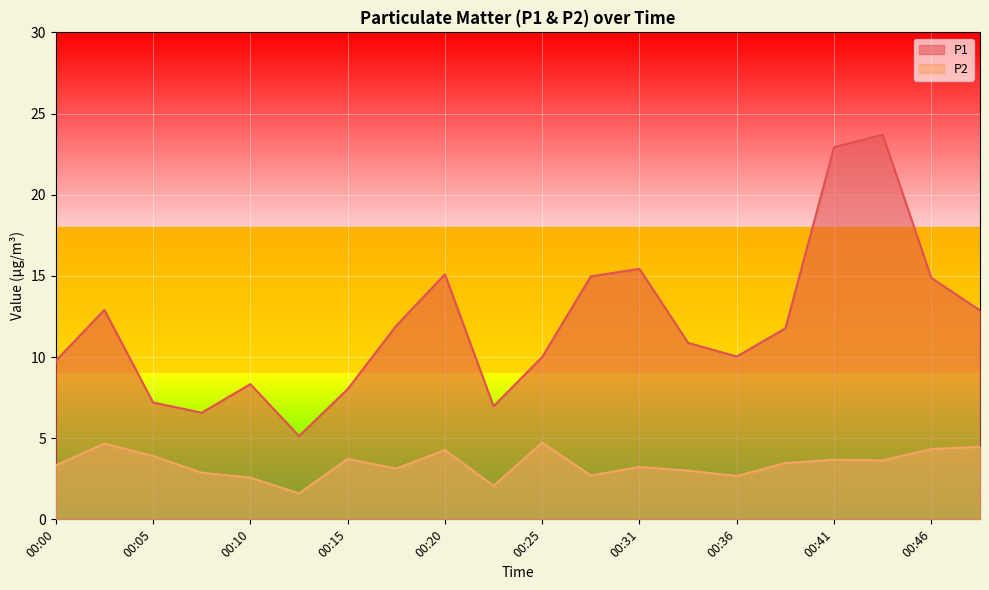

What is the spread (max minus min) of values at 00:13?

3.5